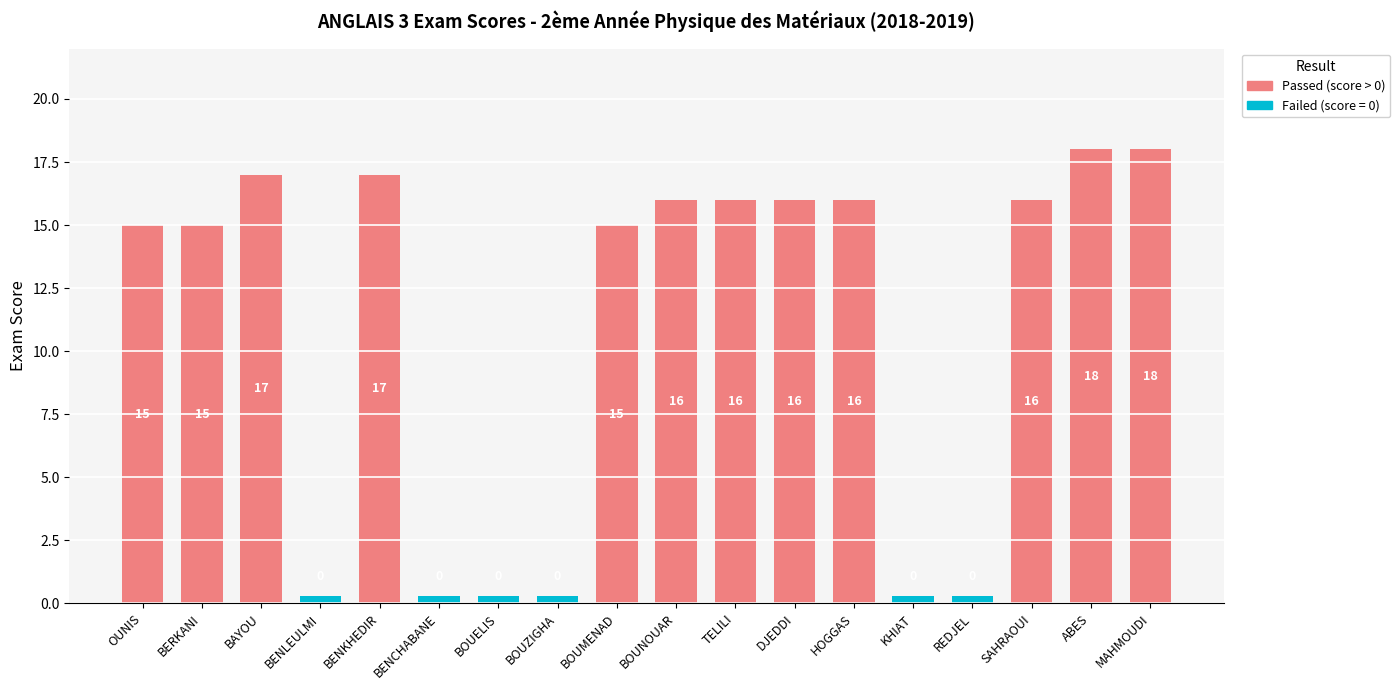

Does the chart contain any negative values?

No